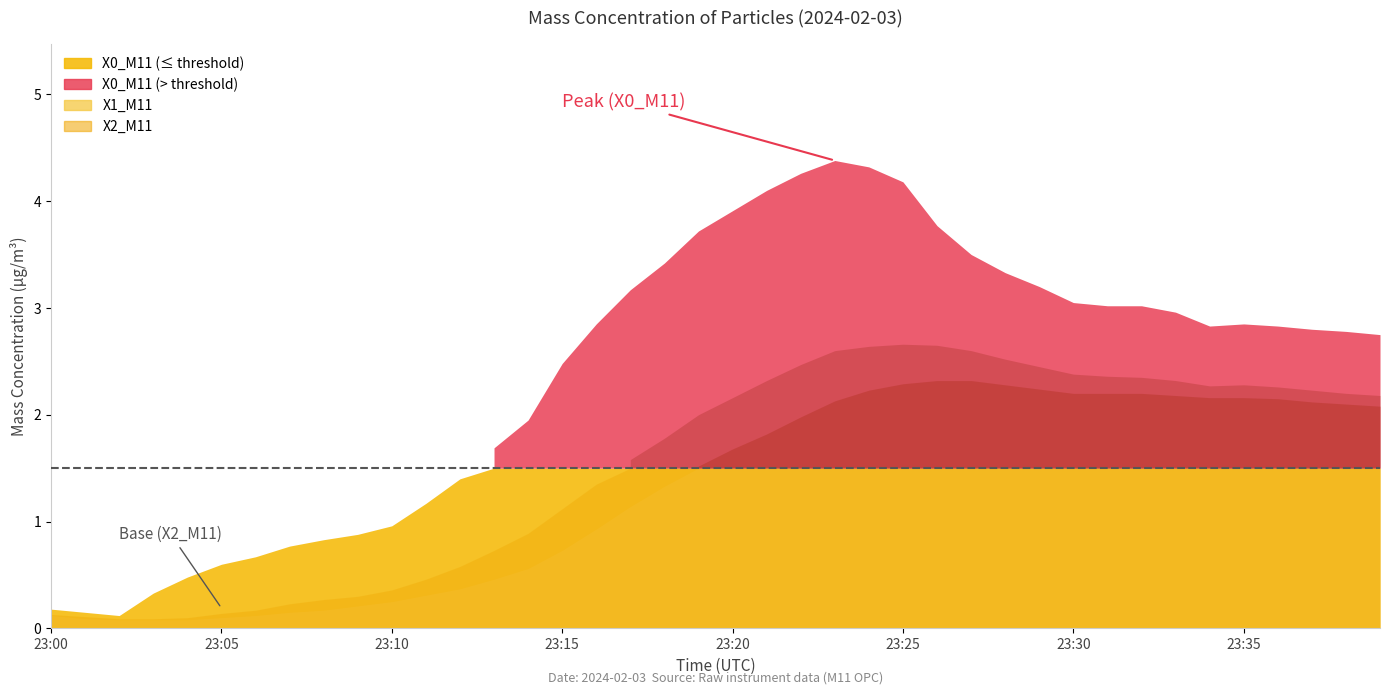

What is the lowest value of the X2_M11 series?

0.1